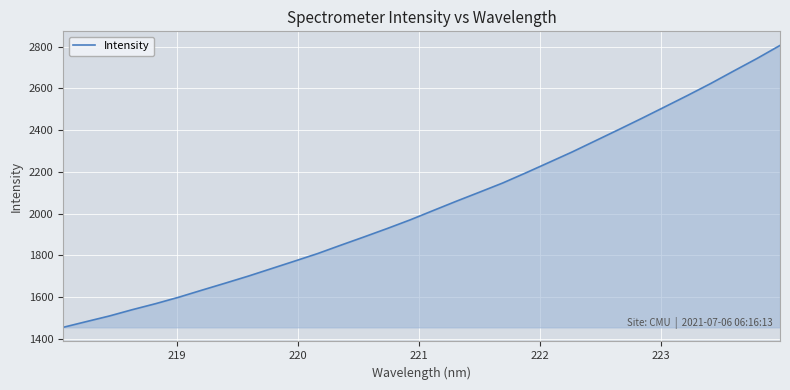

What is the minimum value shown in the chart?

1455.7